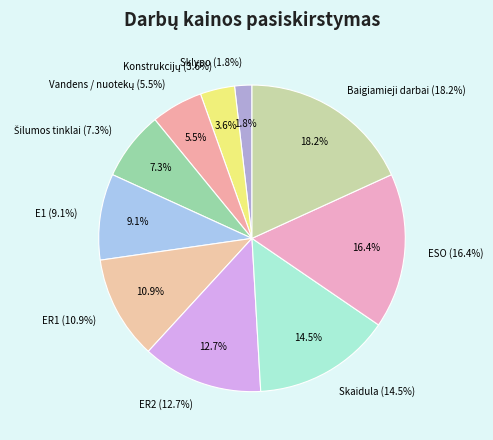

Does any single category account for the majority?

No